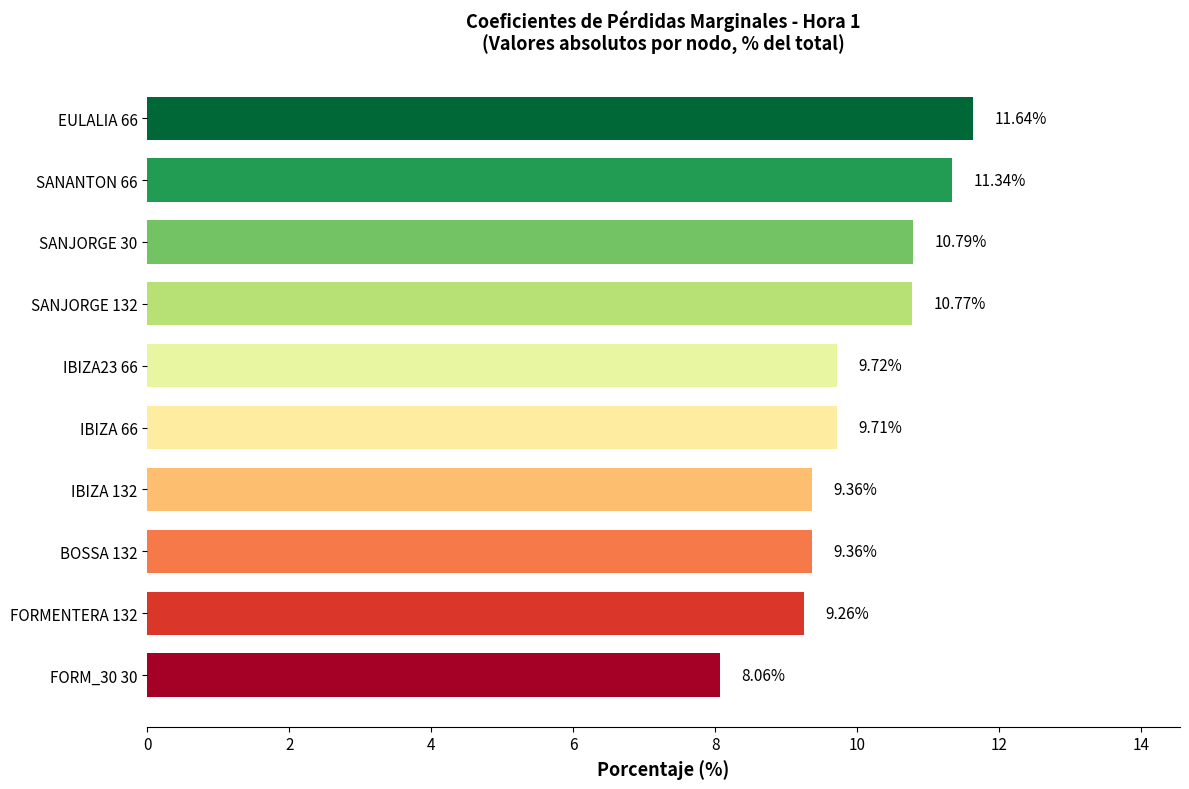

What is the average value?

10.0